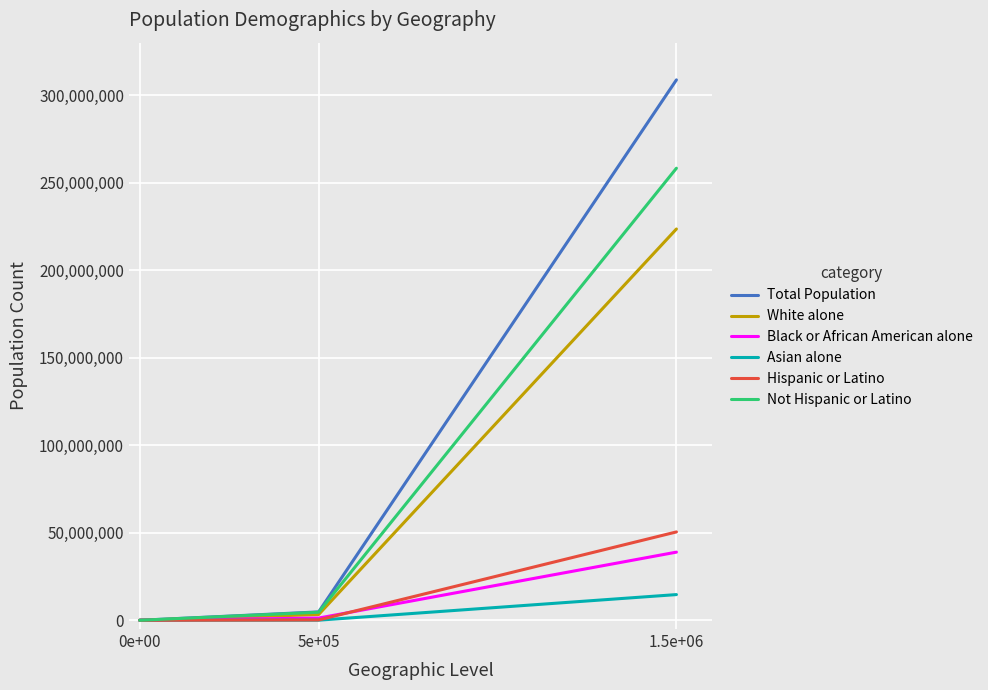

List the series in order of their peak value, lowest first.

Asian alone, Black or African American alone, Hispanic or Latino, White alone, Not Hispanic or Latino, Total Population